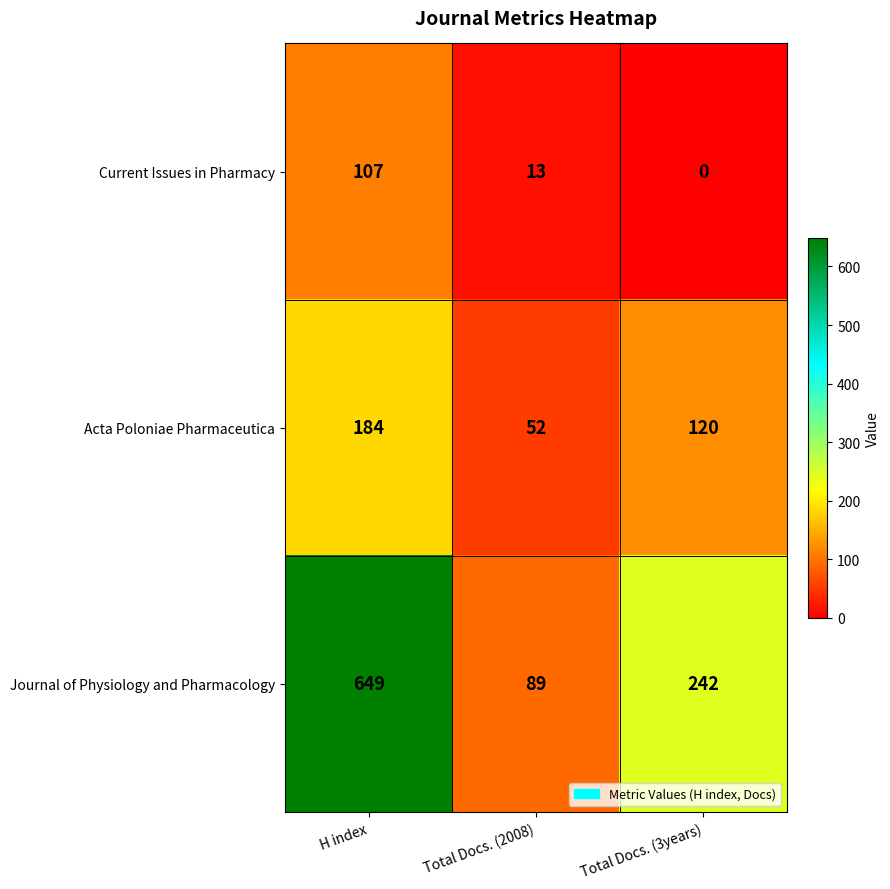

What is the average value of the Current Issues in Pharmacy series?

40